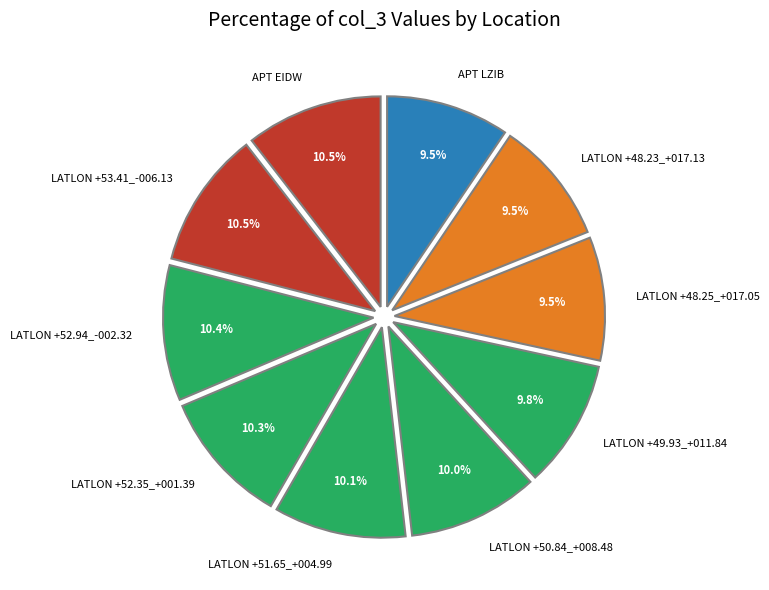

To the nearest percent, what percentage of the pie is LATLON +50.84_+008.48?

10%